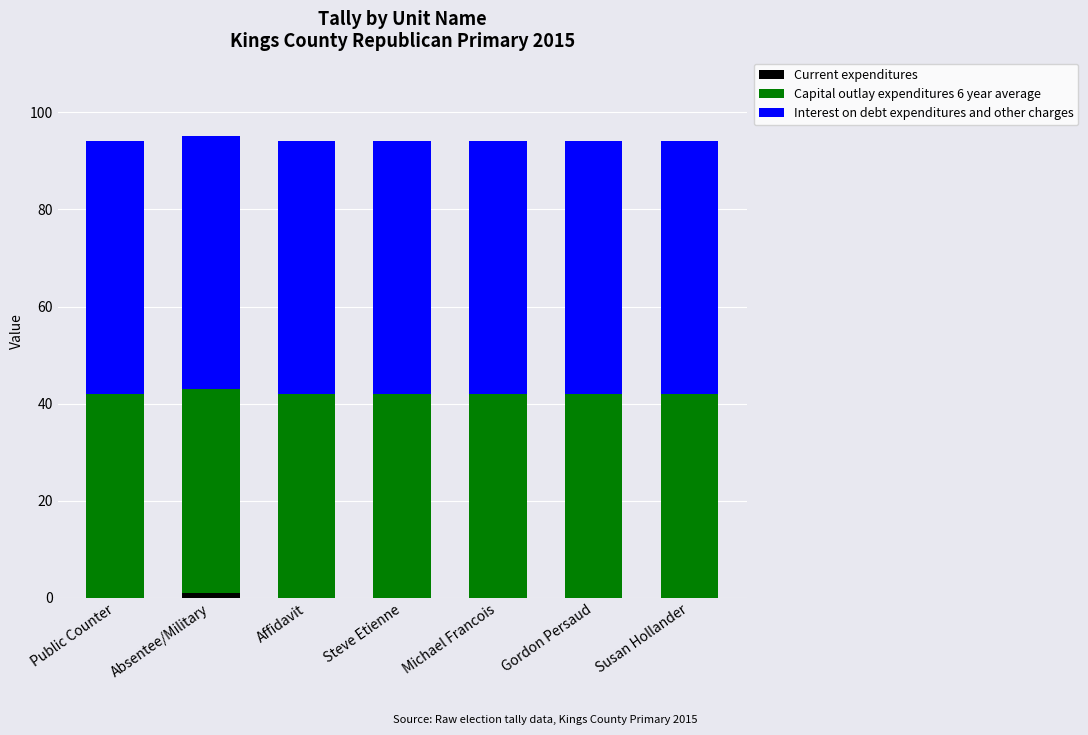

Does the chart contain stacked bars?

Yes